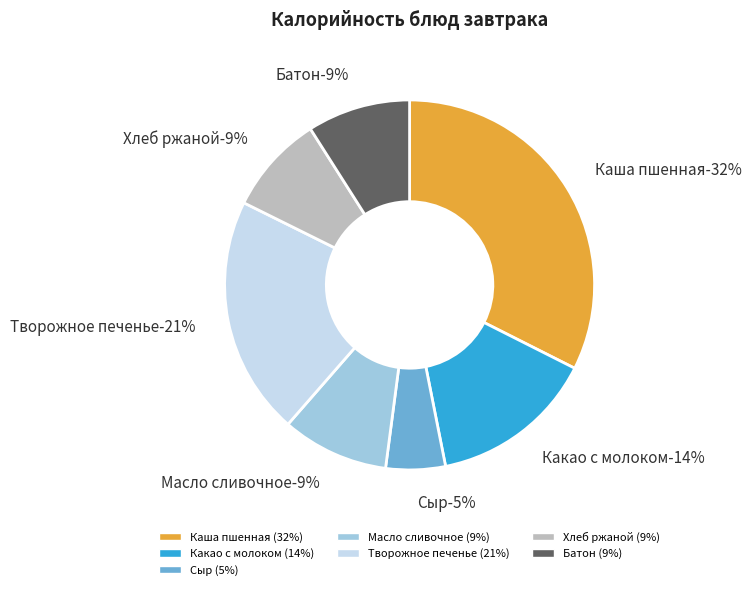

True or false: Хлеб ржаной accounts for 1% of the total.

False